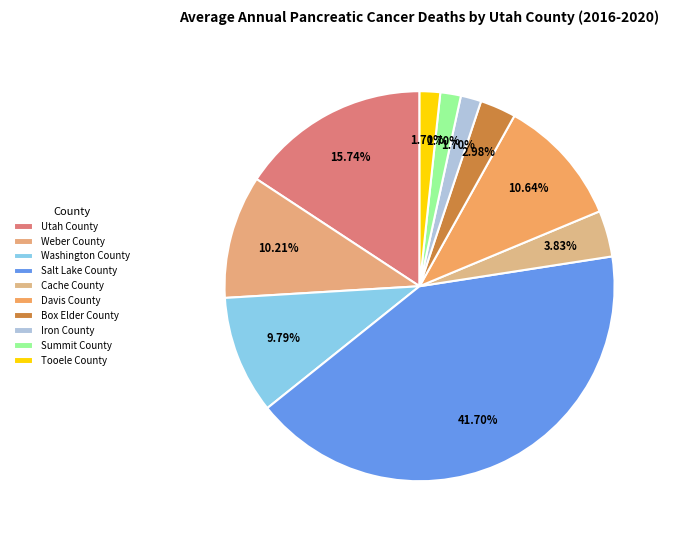

True or false: Utah County accounts for 4% of the total.

False